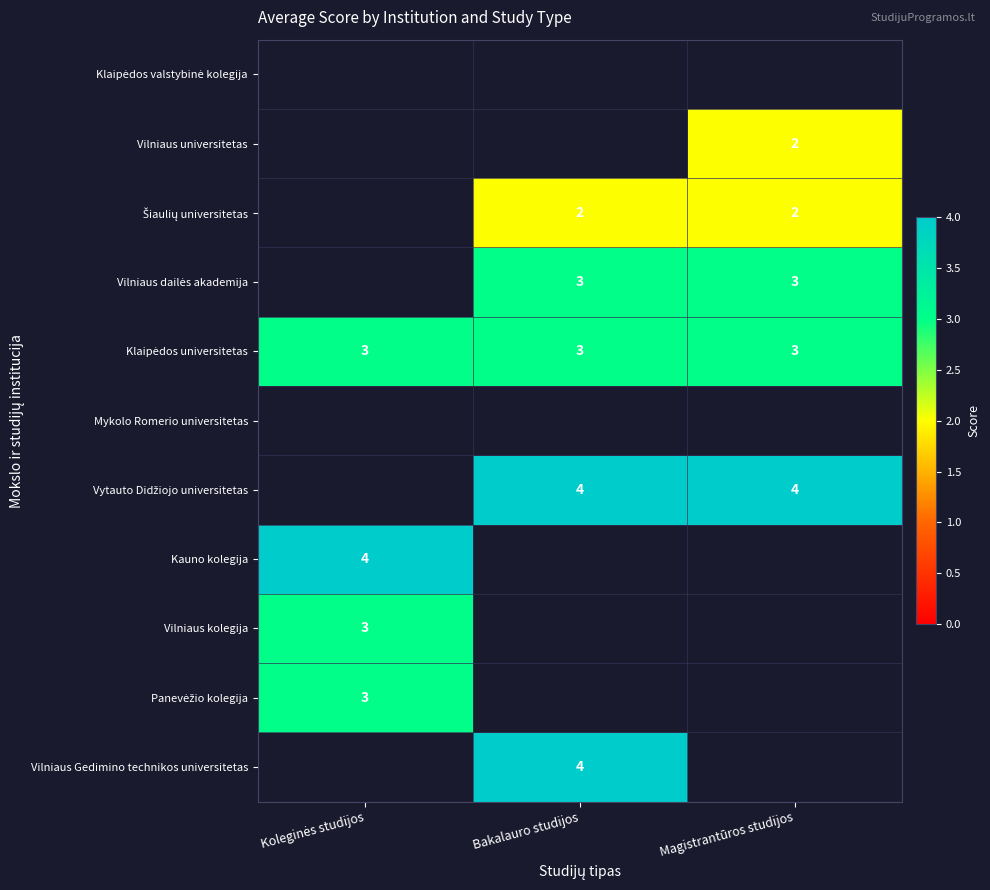

Is it true that Vilniaus Gedimino technikos universitetas equals 1 at Bakalauro studijos?

False